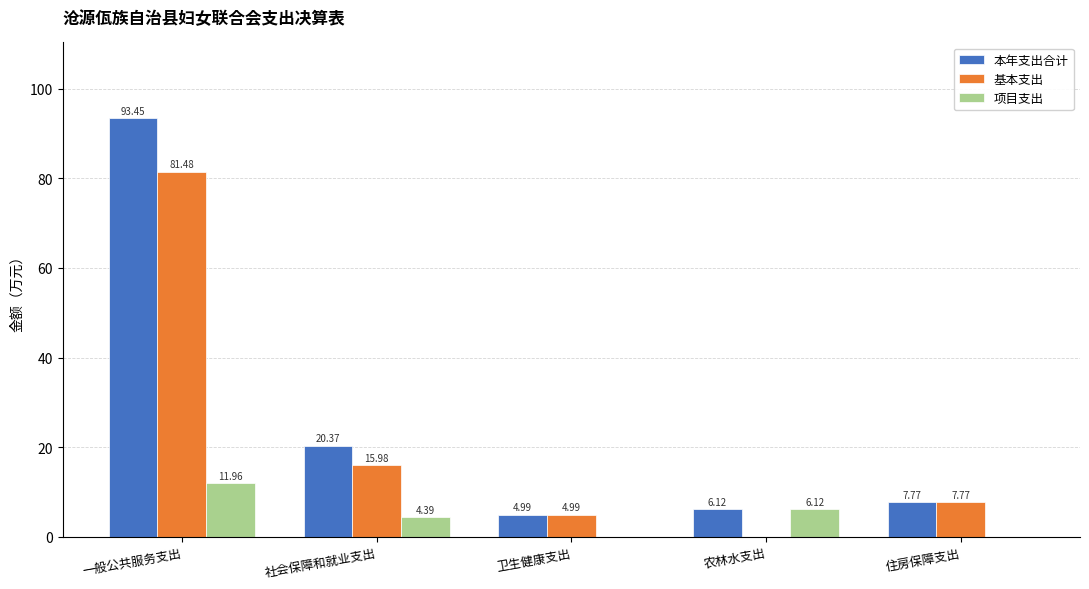

Reading left to right, what are all the values shown in this chart?

本年支出合计: 93.5	20.4	5.0	6.1	7.8
基本支出: 81.5	16.0	5.0	0.0	7.8
项目支出: 12.0	4.4	0.0	6.1	0.0